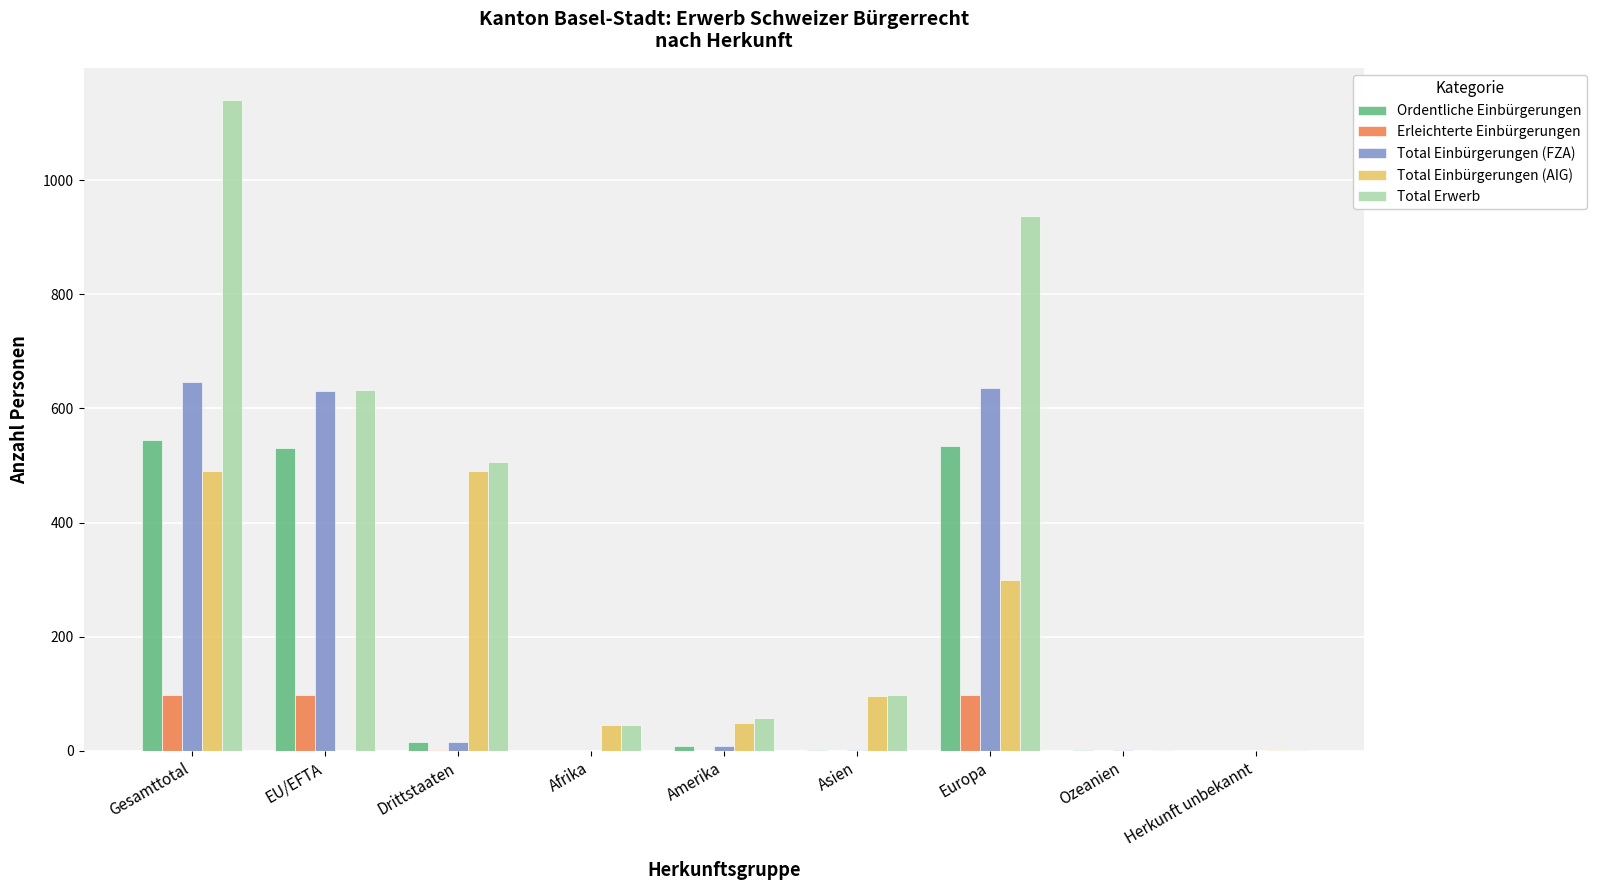

Is the value of Total Einbürgerungen (AIG) at Drittstaaten greater than the value of Erleichterte Einbürgerungen at Gesamttotal?

Yes